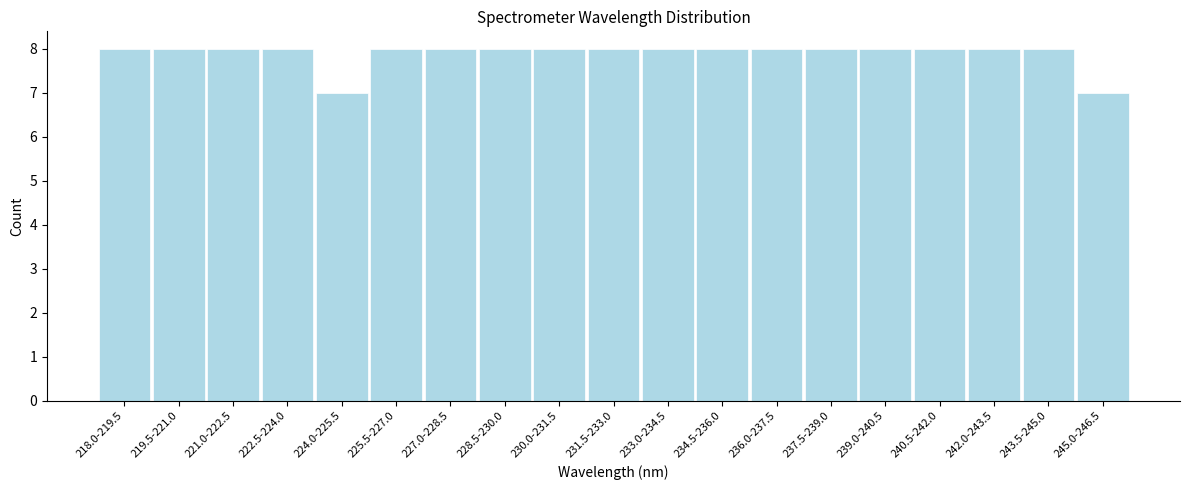

Reading right to left, what are all the values shown in this chart?

245.0-246.5=7	243.5-245.0=8	242.0-243.5=8	240.5-242.0=8	239.0-240.5=8	237.5-239.0=8	236.0-237.5=8	234.5-236.0=8	233.0-234.5=8	231.5-233.0=8	230.0-231.5=8	228.5-230.0=8	227.0-228.5=8	225.5-227.0=8	224.0-225.5=7	222.5-224.0=8	221.0-222.5=8	219.5-221.0=8	218.0-219.5=8